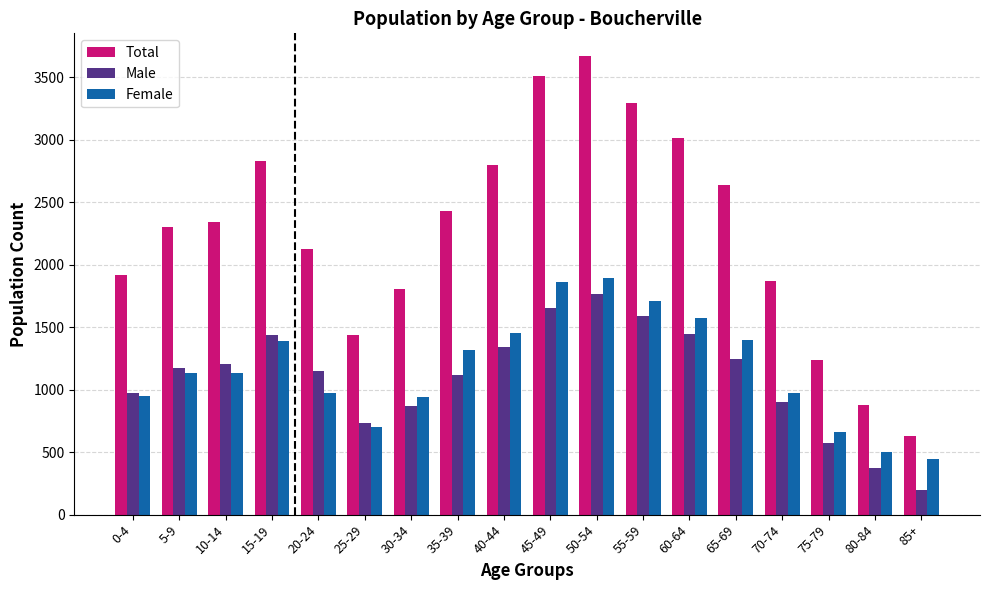

Read the Male value at 25-29, to the nearest 50.

750